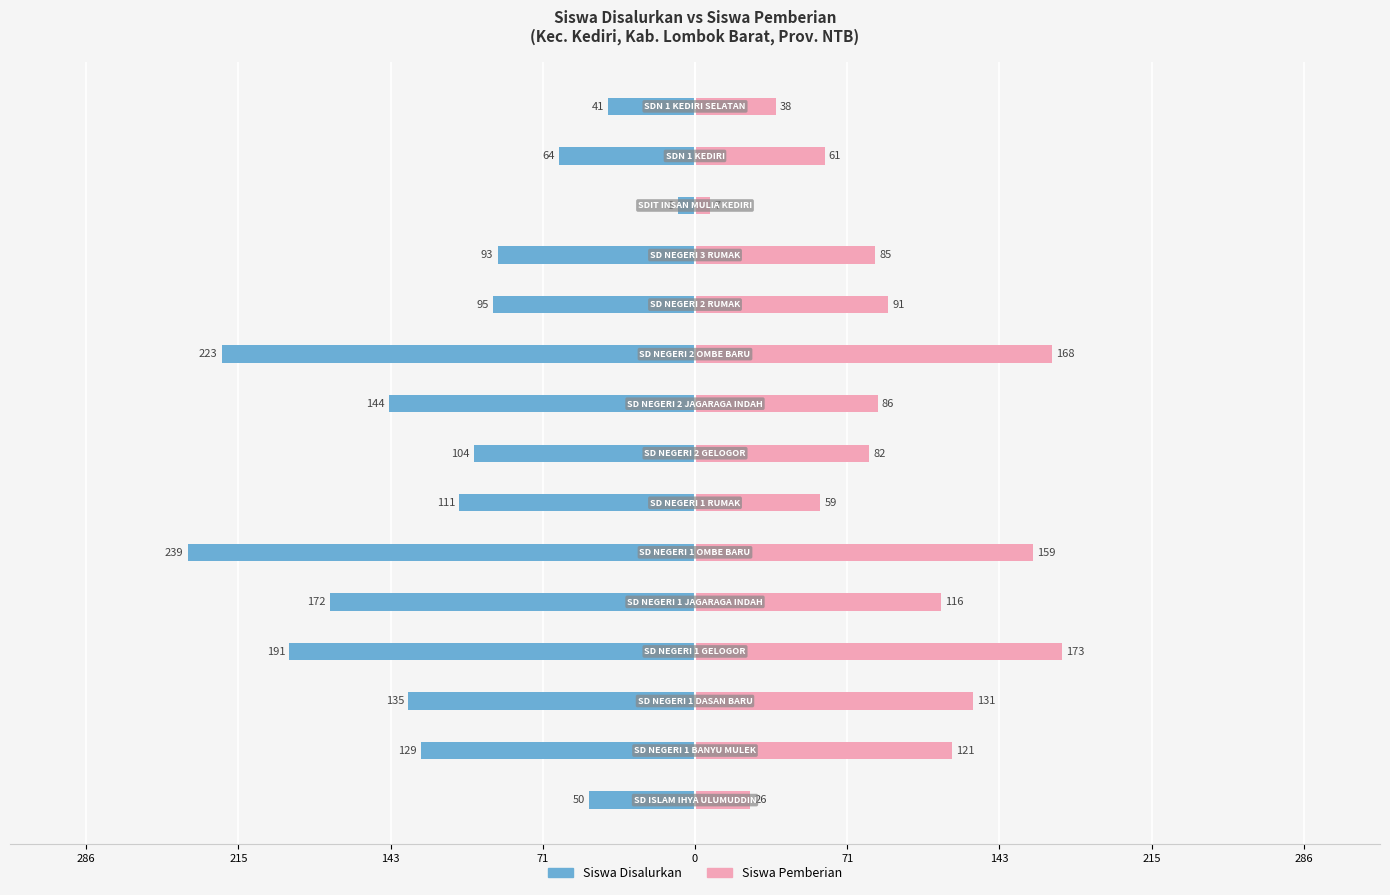

Which has a higher value, 9 or 143?

143